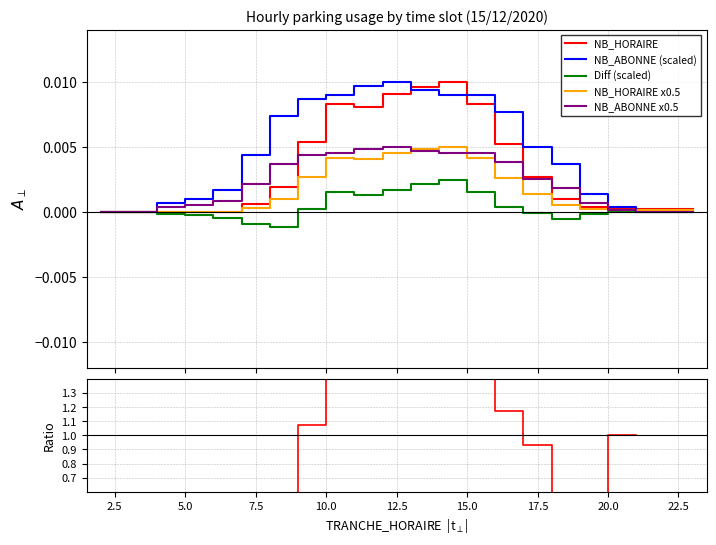

Is it true that NB_ABONNE x0.5 equals 0.0 at 5.0?

False